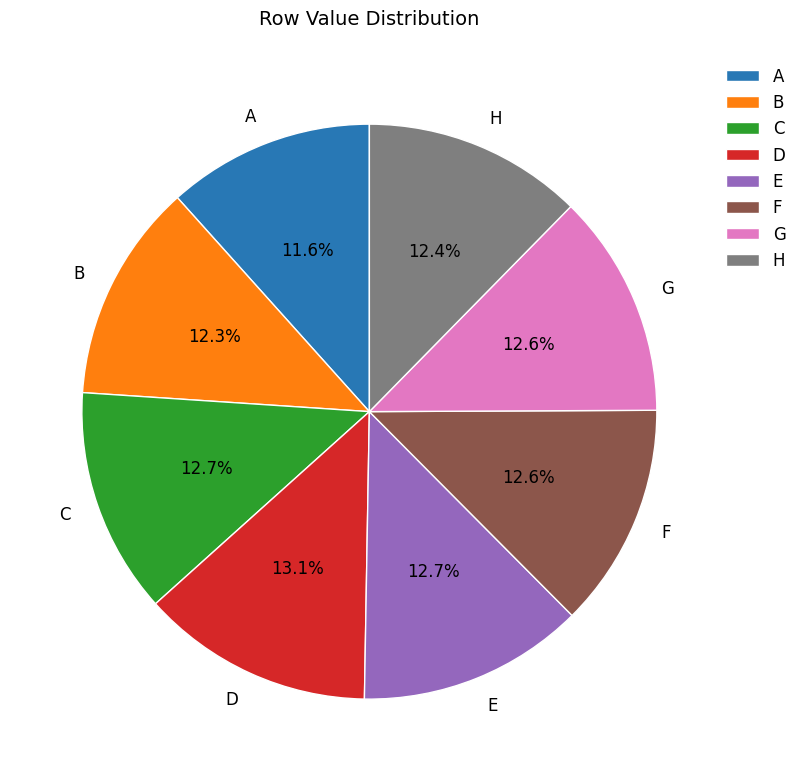

How many segments does this pie chart have?

8